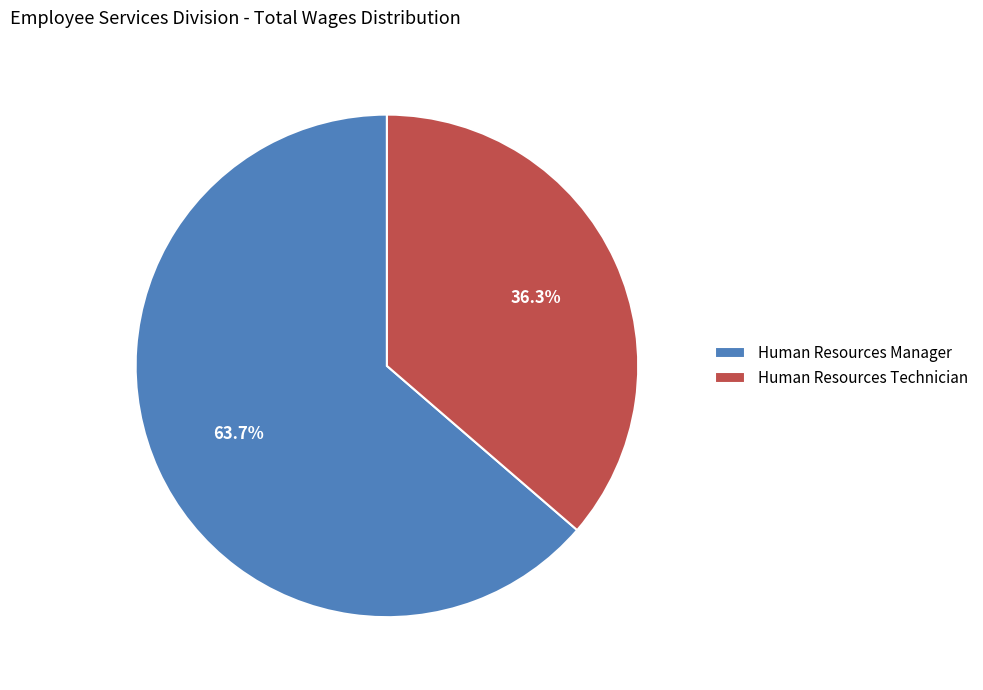

To the nearest percent, what is the average slice percentage?

50%